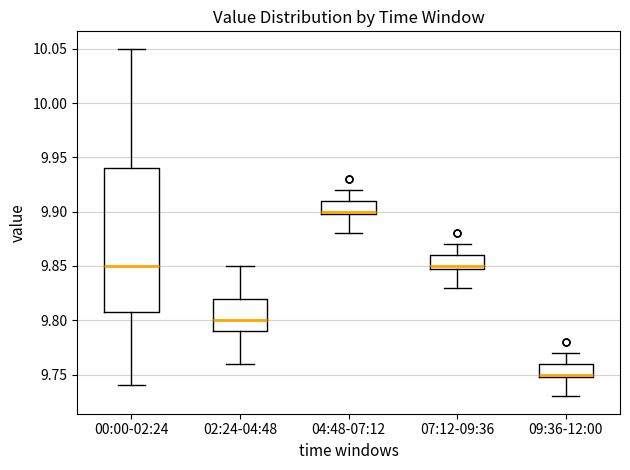

Reading left to right, transcribe this box plot: for each box, give where its median line is, the range the box spans, and where its two whiskers end, as read against the y-axis. The values are not printed on the chart, so give them approximately, as read against the axis.

00:00-02:24: median 9.85, box 9.81 to 9.94, whiskers 9.74 to 10.05
02:24-04:48: median 9.80, box 9.79 to 9.82, whiskers 9.76 to 9.85
04:48-07:12: median 9.90 (just above the box's lower edge), box 9.90 to 9.91, whiskers 9.88 to 9.92
07:12-09:36: median 9.85 (just above the box's lower edge), box 9.85 to 9.86, whiskers 9.83 to 9.87
09:36-12:00: median 9.75 (just above the box's lower edge), box 9.75 to 9.76, whiskers 9.73 to 9.77